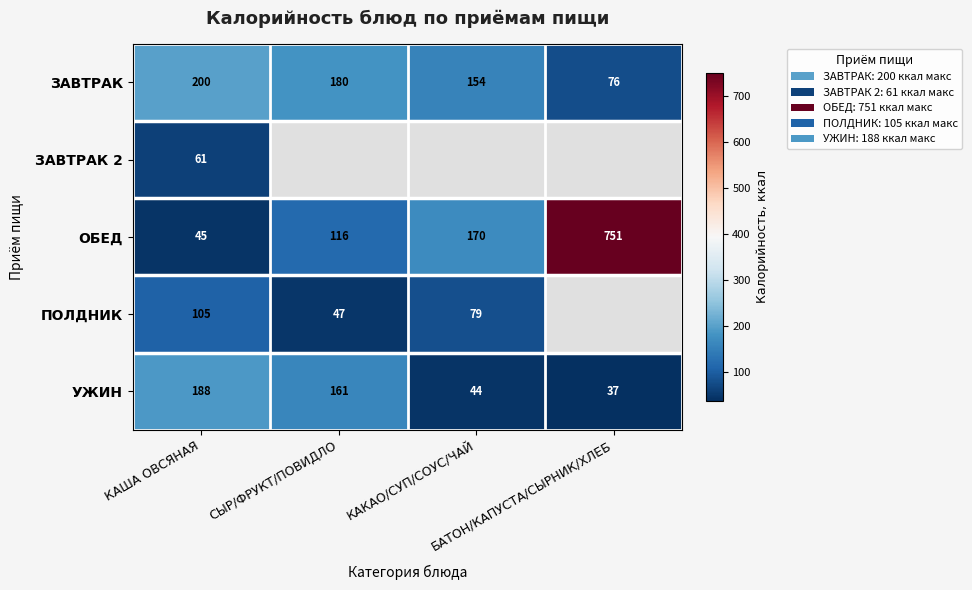

What is the minimum value shown in the chart?

36.7